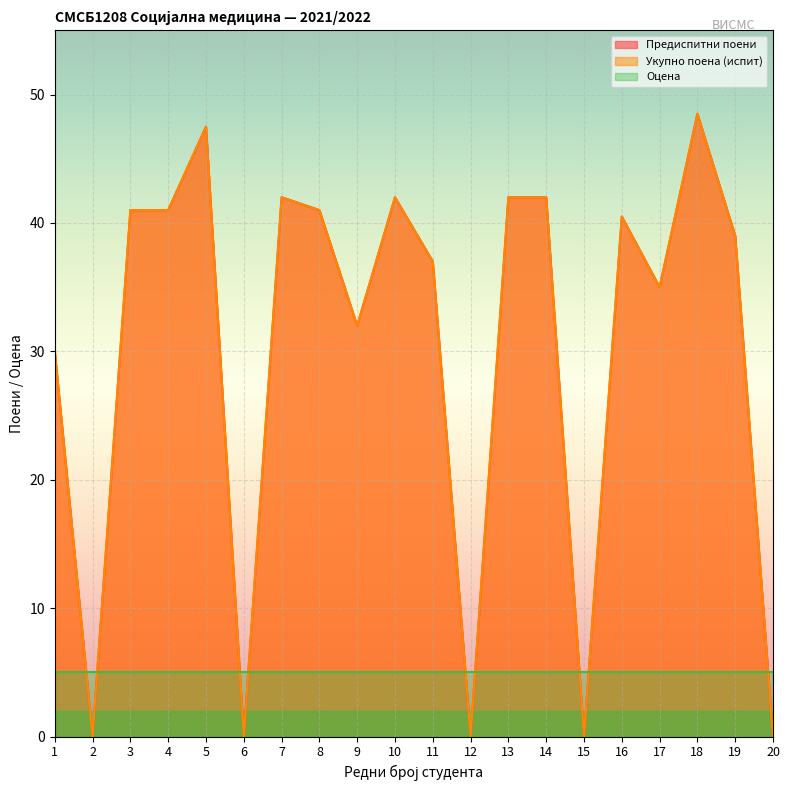

True or false: Укупно поена (испит) has a value of 17.3 at 13.

False